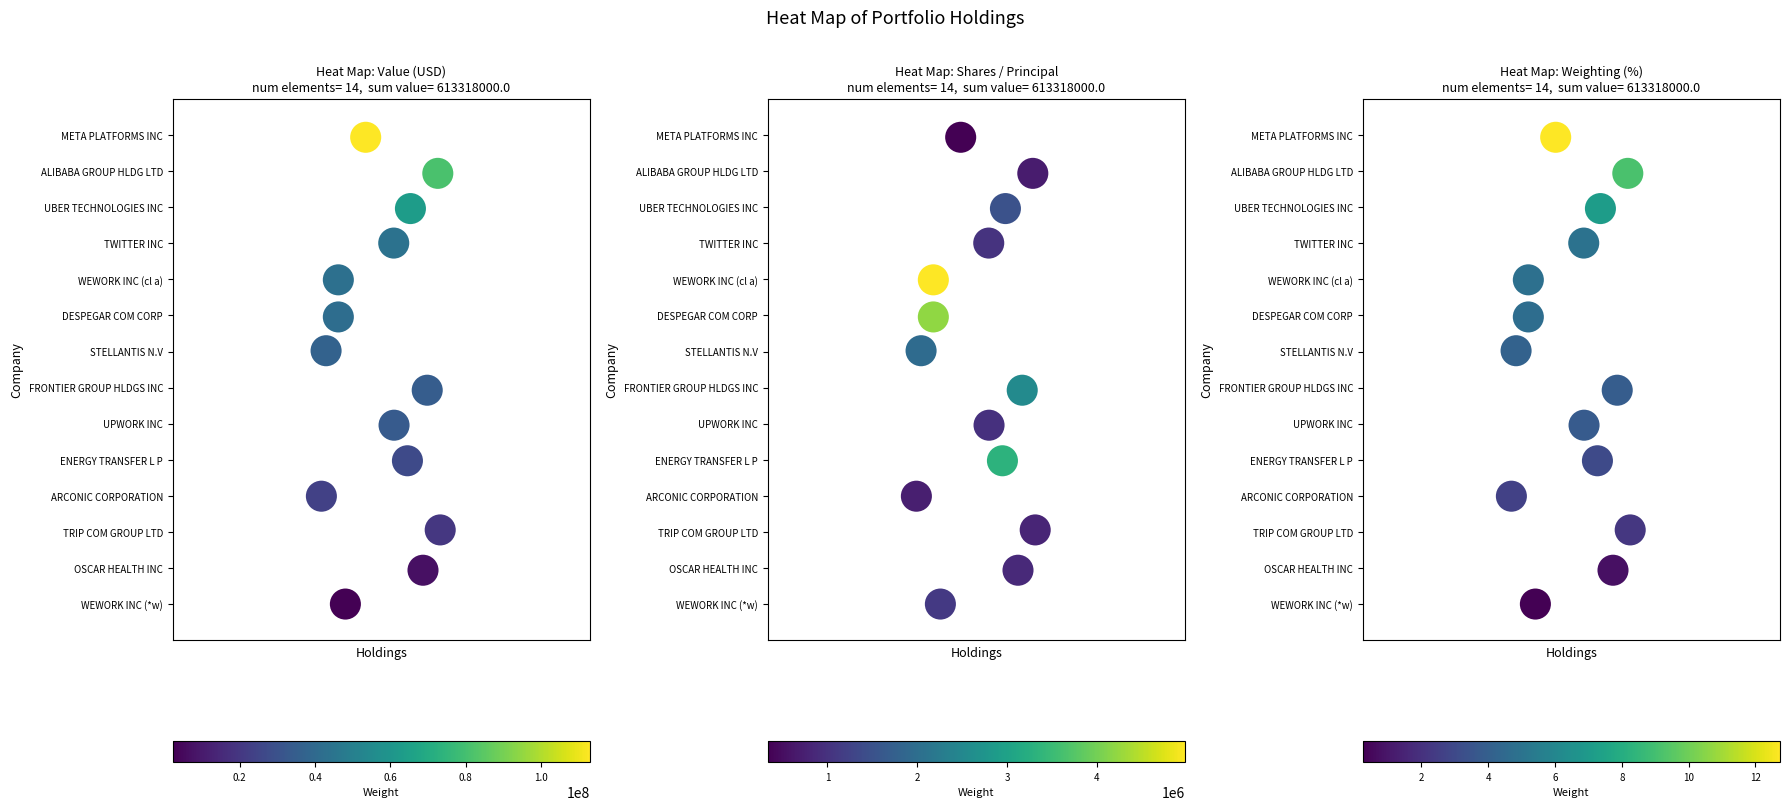

At 0.0, list the series in order from largest to smallest.

Value (USD), Shares / Principal, Weighting (%)